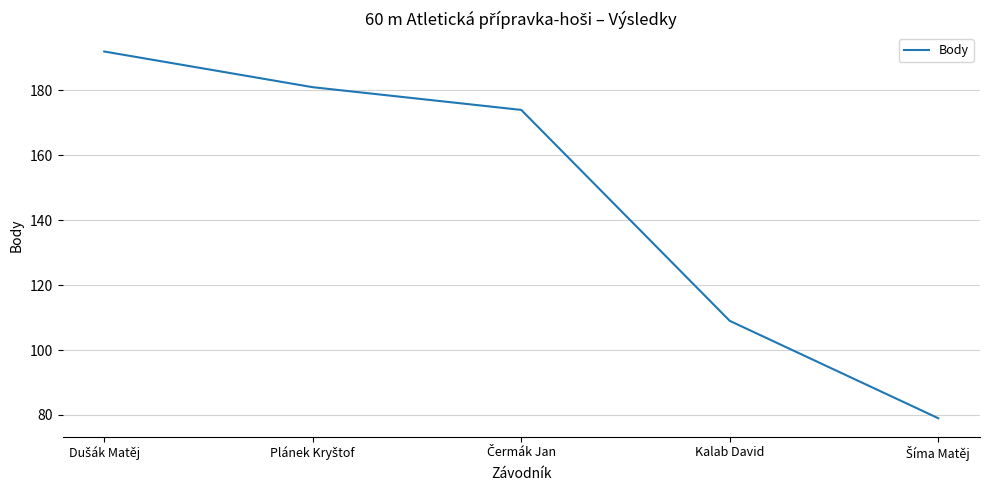

The chart shows a value of 109 at Kalab David. True or false?

True